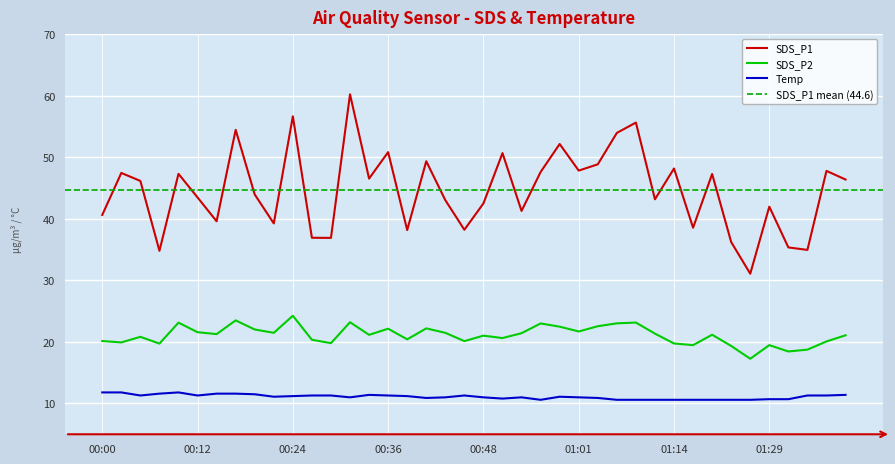

What is the label of the 33rd point from the right?

00:17